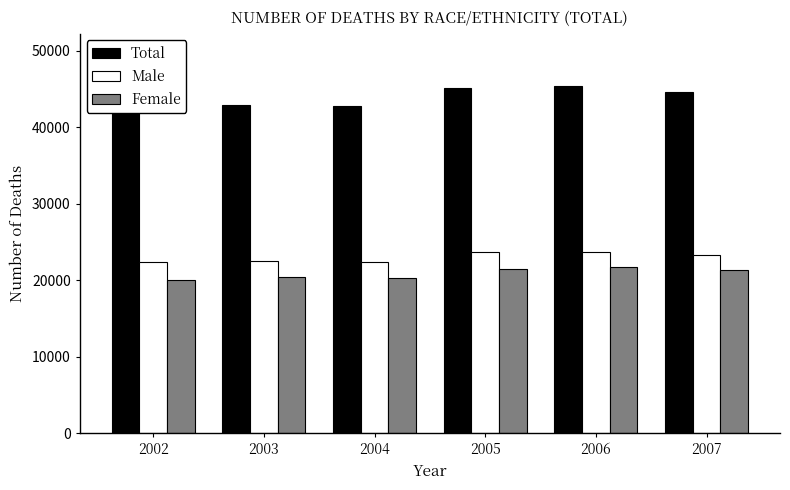

How many groups of bars are there?

6